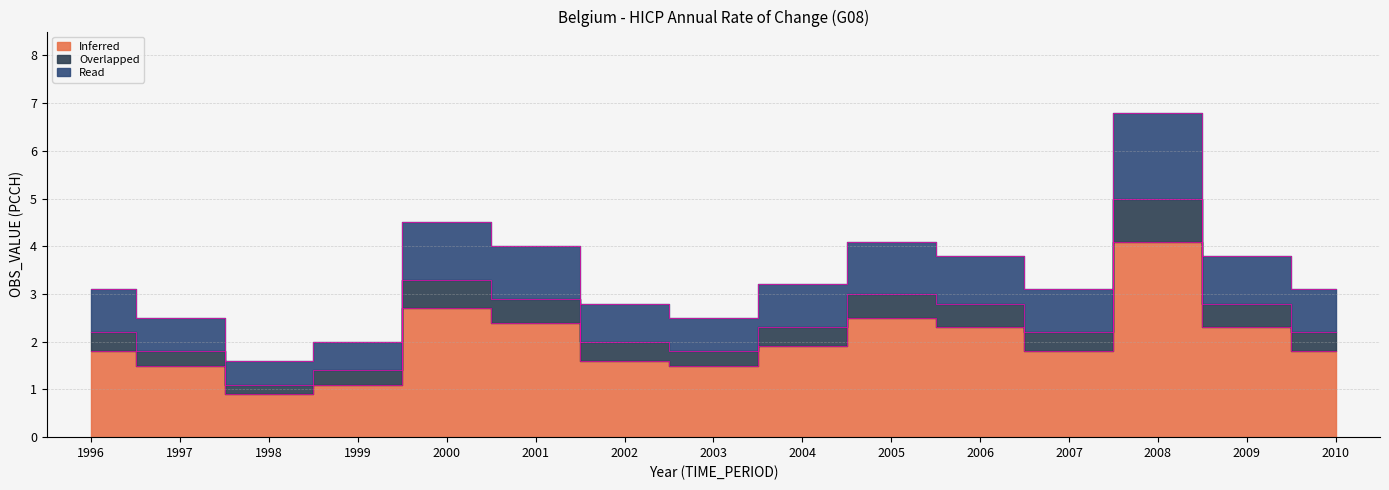

At which category does the chart reach its peak across all series?

2008